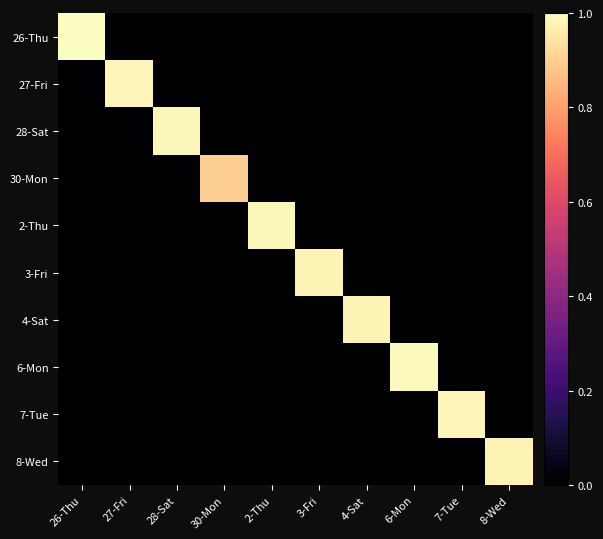

What is the greatest value displayed?

1.0